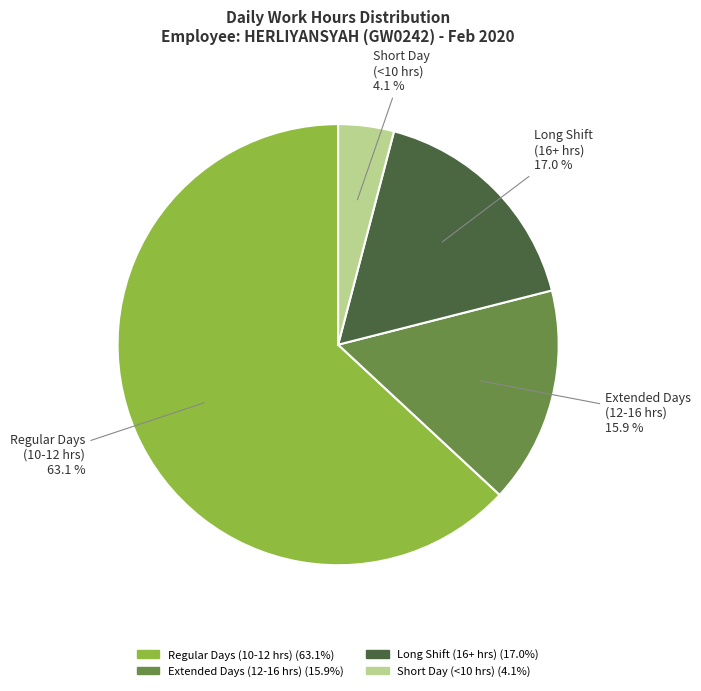

Which slice is the largest?

Regular Days (10-12 hrs)